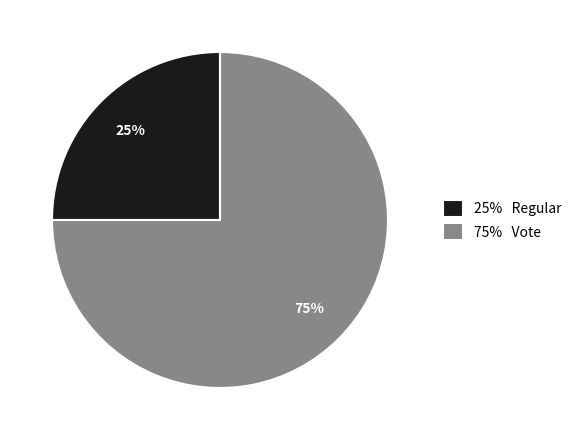

The 25% Regular slice represents 16% of the pie. True or false?

False